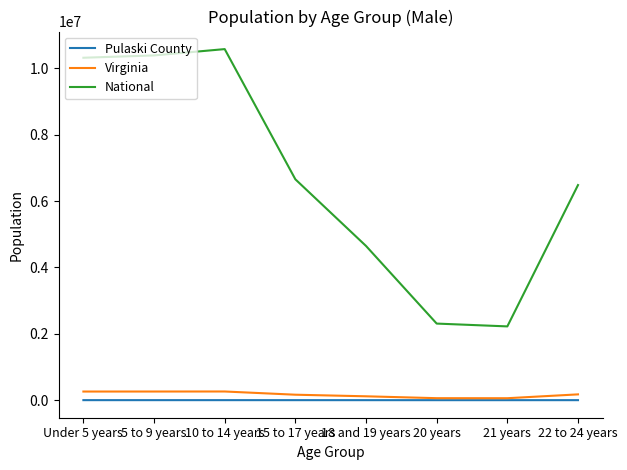

Rank the series by their maximum value, from highest to lowest.

National, Virginia, Pulaski County